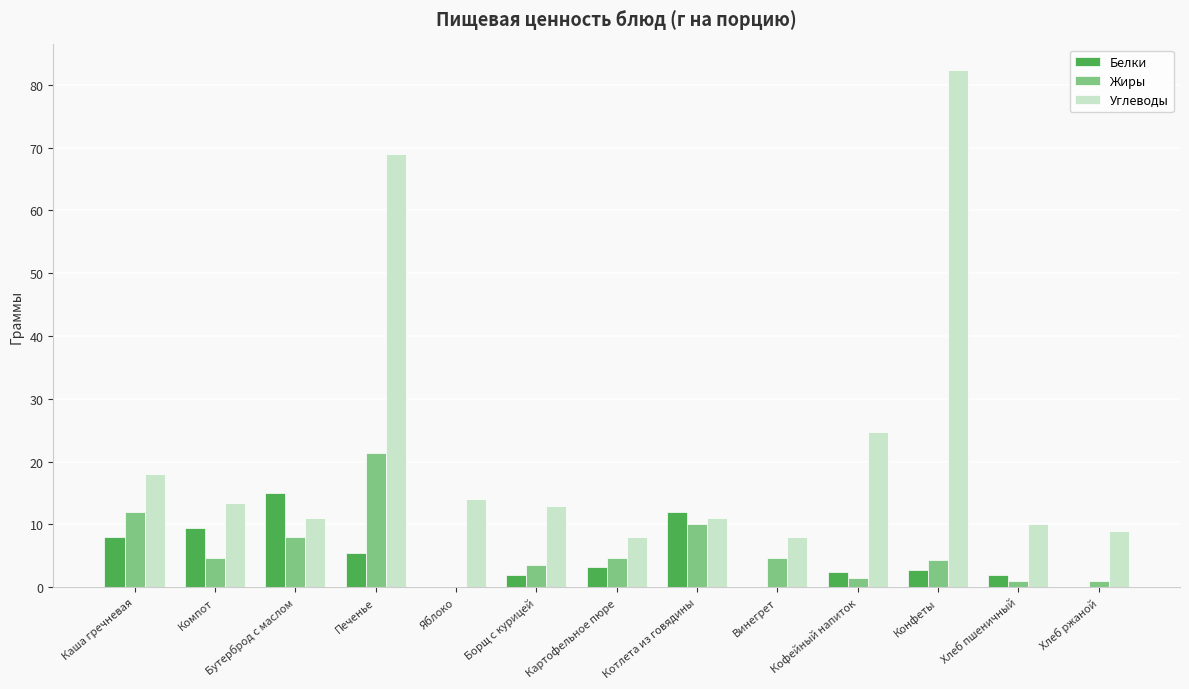

Does the chart contain stacked bars?

No